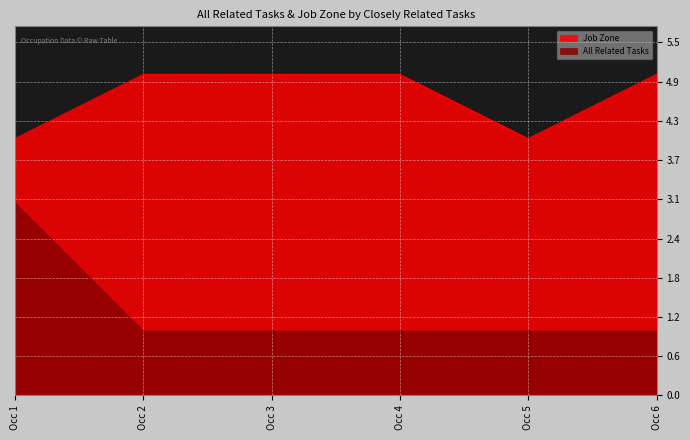

At which label does All Related Tasks reach its peak?

Occ 1